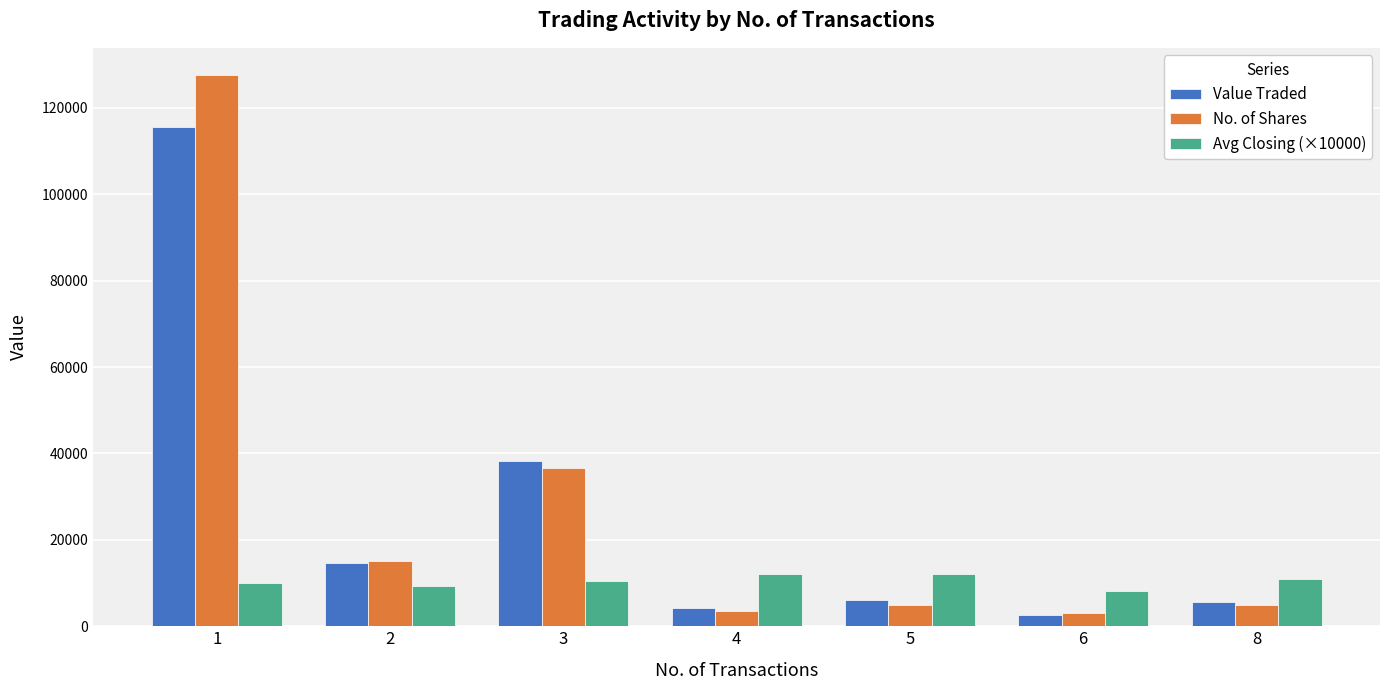

Is the value of No. of Shares at 4 greater than the value of Avg Closing (×10000) at 4?

No